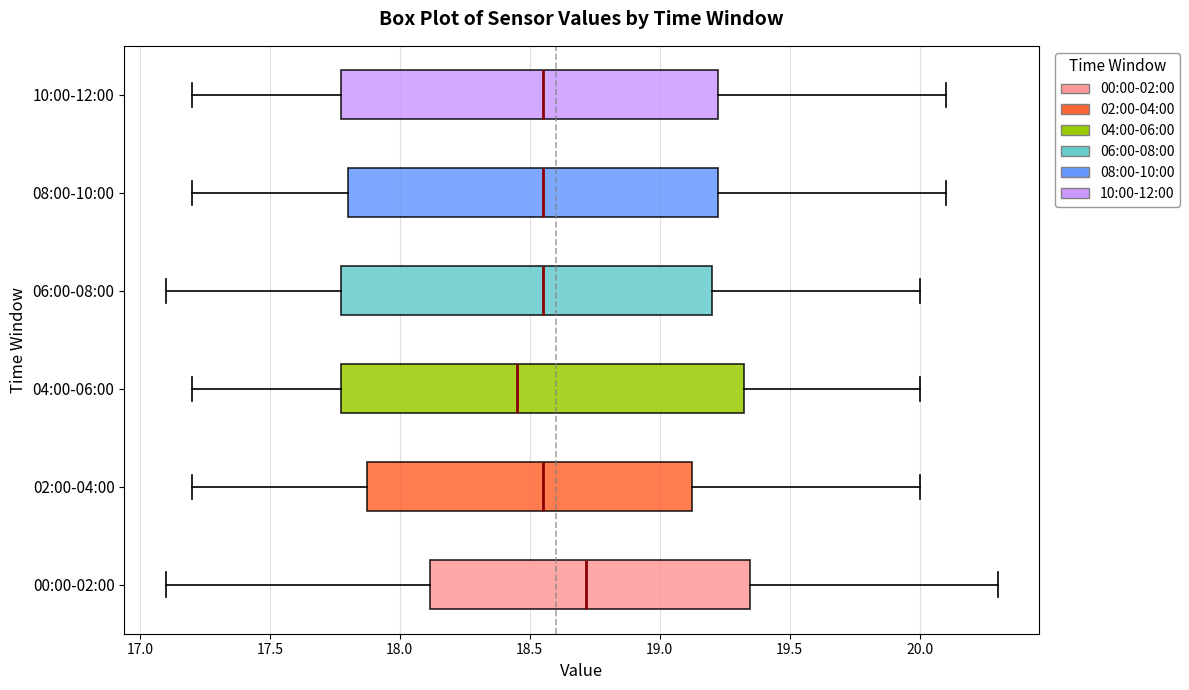

Reading bottom to top, read every box against the x-axis: the position of its median line, the range the box covers, and the ends of its whiskers. The values are not printed on the chart, so give them approximately, as read against the axis.

00:00-02:00: median 18.70, box 18.10 to 19.35, whiskers 17.10 to 20.30
02:00-04:00: median 18.55, box 17.90 to 19.15, whiskers 17.20 to 20.00
04:00-06:00: median 18.45, box 17.80 to 19.35, whiskers 17.20 to 20.00
06:00-08:00: median 18.55, box 17.80 to 19.20, whiskers 17.10 to 20.00
08:00-10:00: median 18.55, box 17.80 to 19.25, whiskers 17.20 to 20.10
10:00-12:00: median 18.55, box 17.80 to 19.25, whiskers 17.20 to 20.10